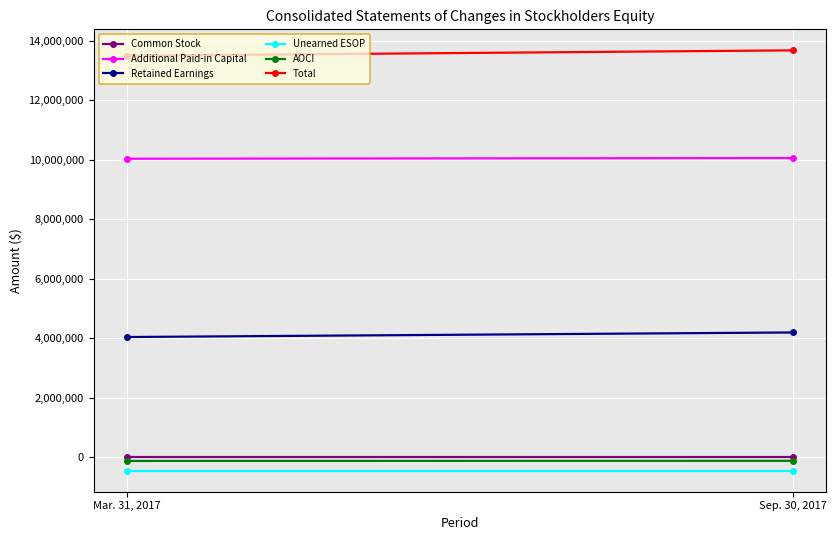

What is the smallest value displayed?

-455514